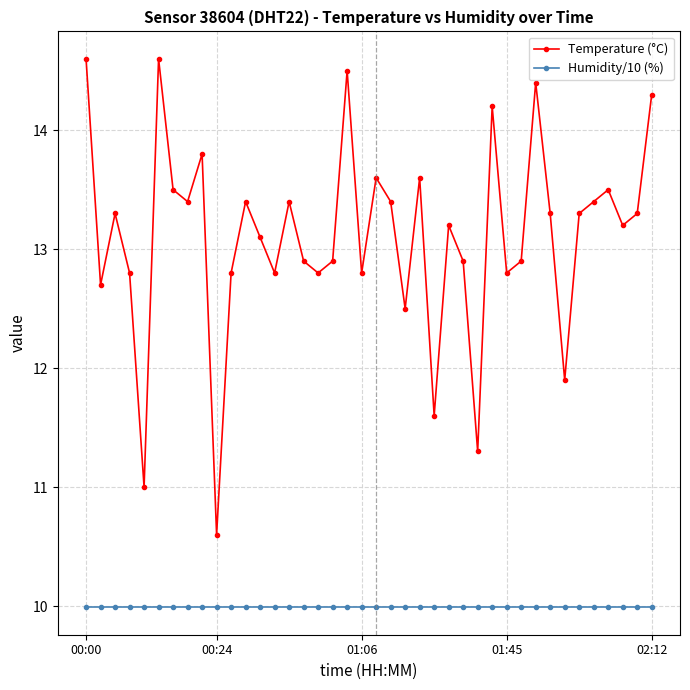

Which series has the largest range (max minus min)?

Temperature (°C)